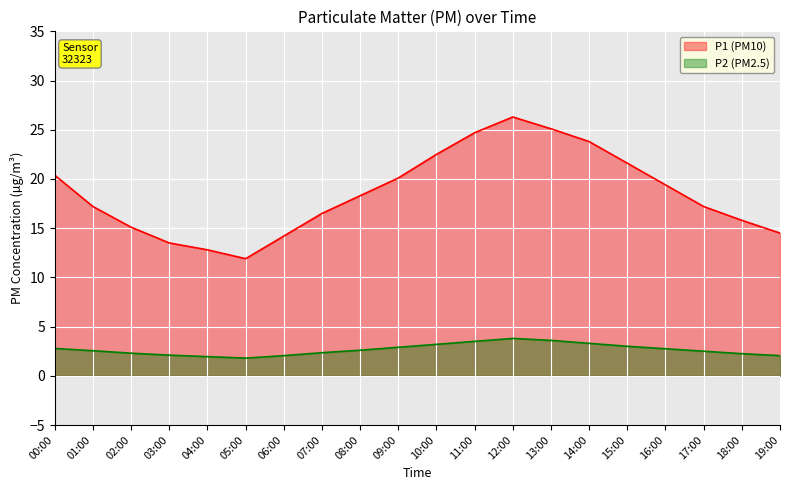

What is the highest value of the P2 series?

3.8